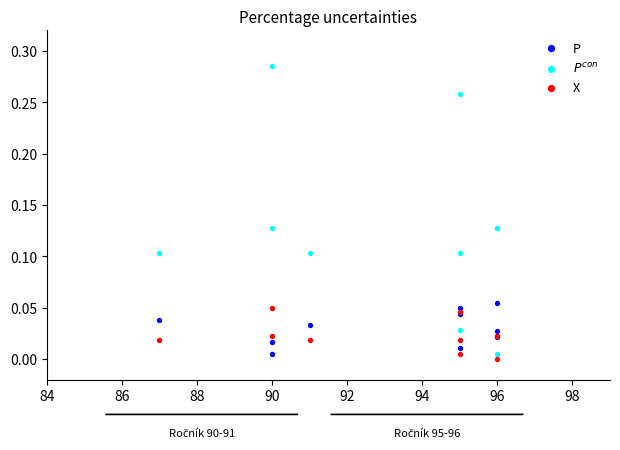

What are all the series names shown in the legend?

P, $P^{con}$, X